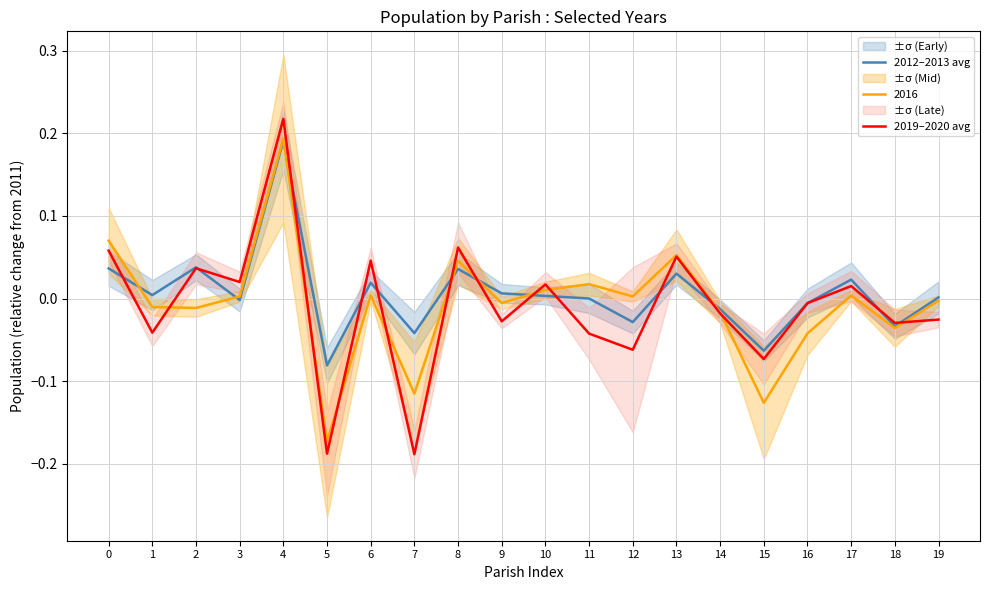

The 2016 series shows -0.2 at 15. True or false?

False